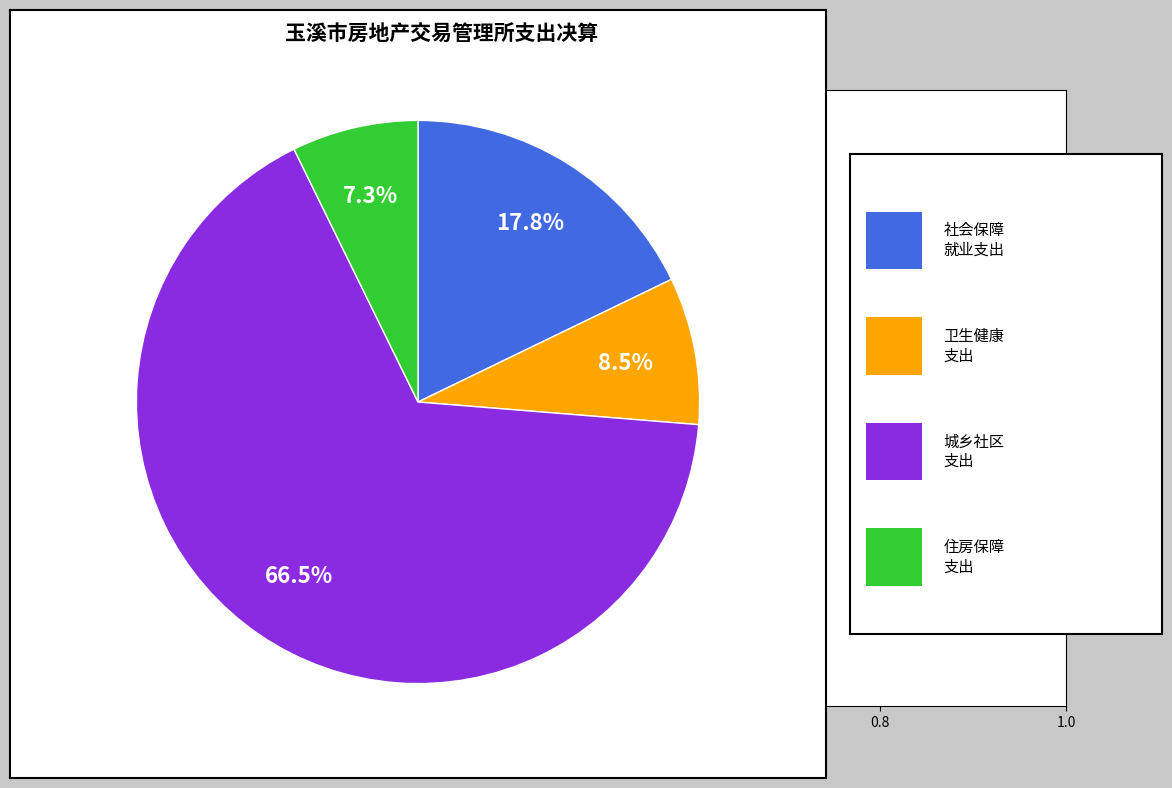

Is there a majority slice in this chart?

Yes